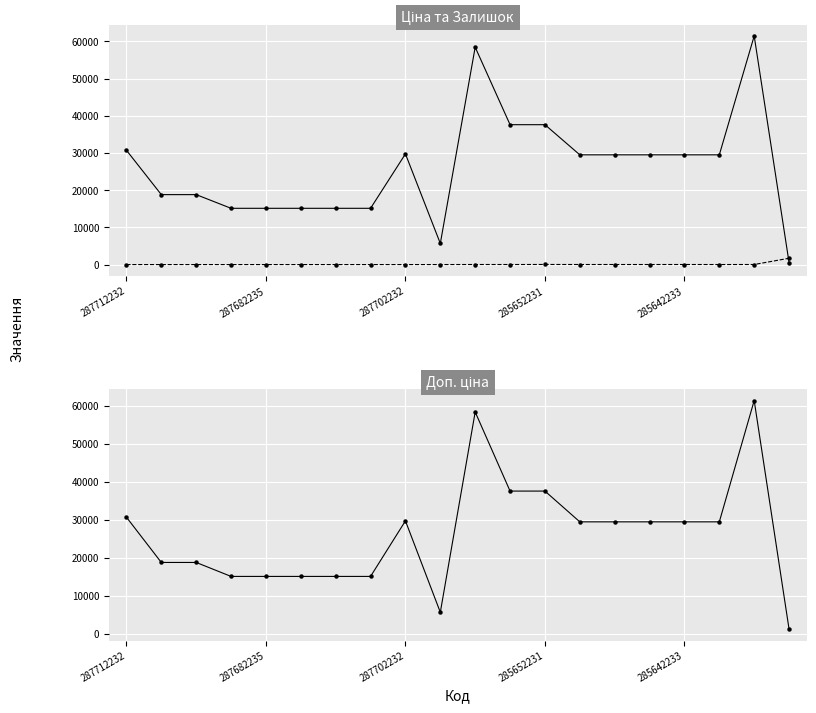

In Ціна, how many points are lower than both neighbors (excluding endpoints)?

1